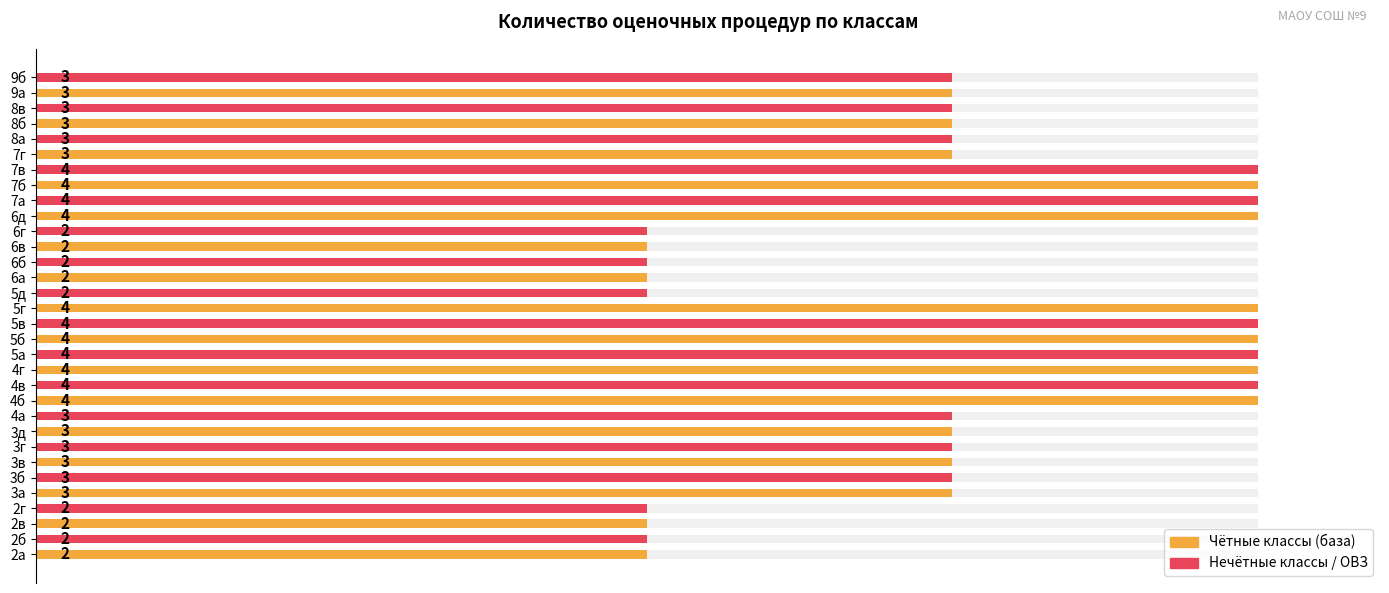

What is the change in value from 7а to 9а?

-25